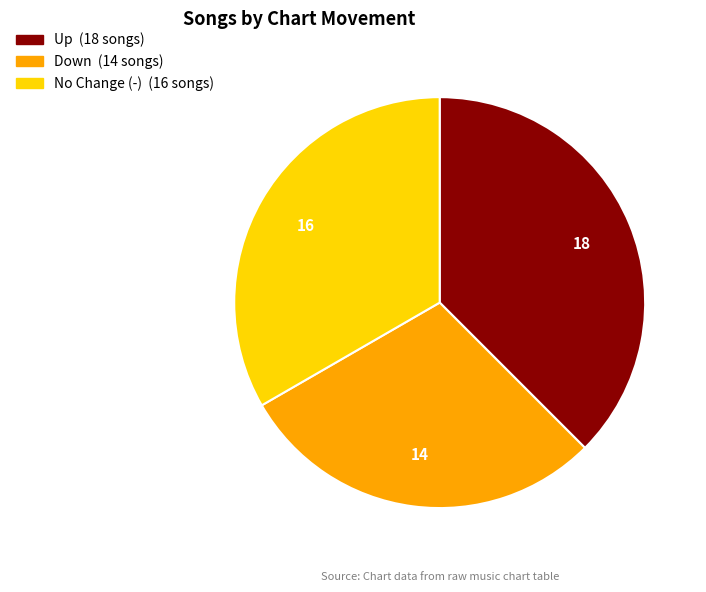

Is there a majority slice in this chart?

No